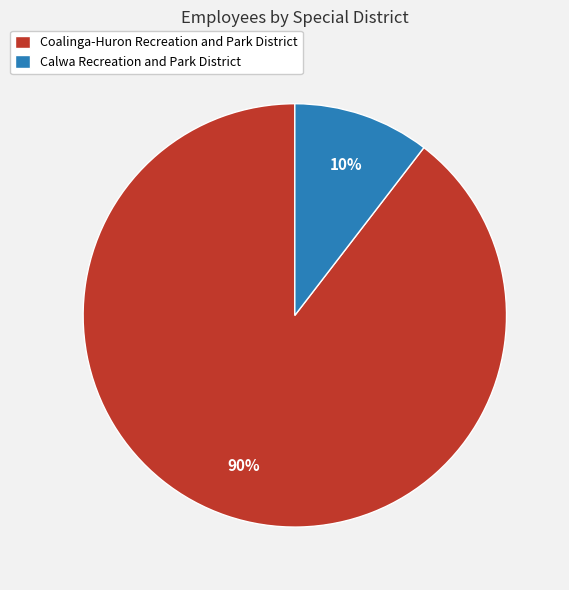

To the nearest percent, what portion does Calwa Recreation and Park District represent?

10%